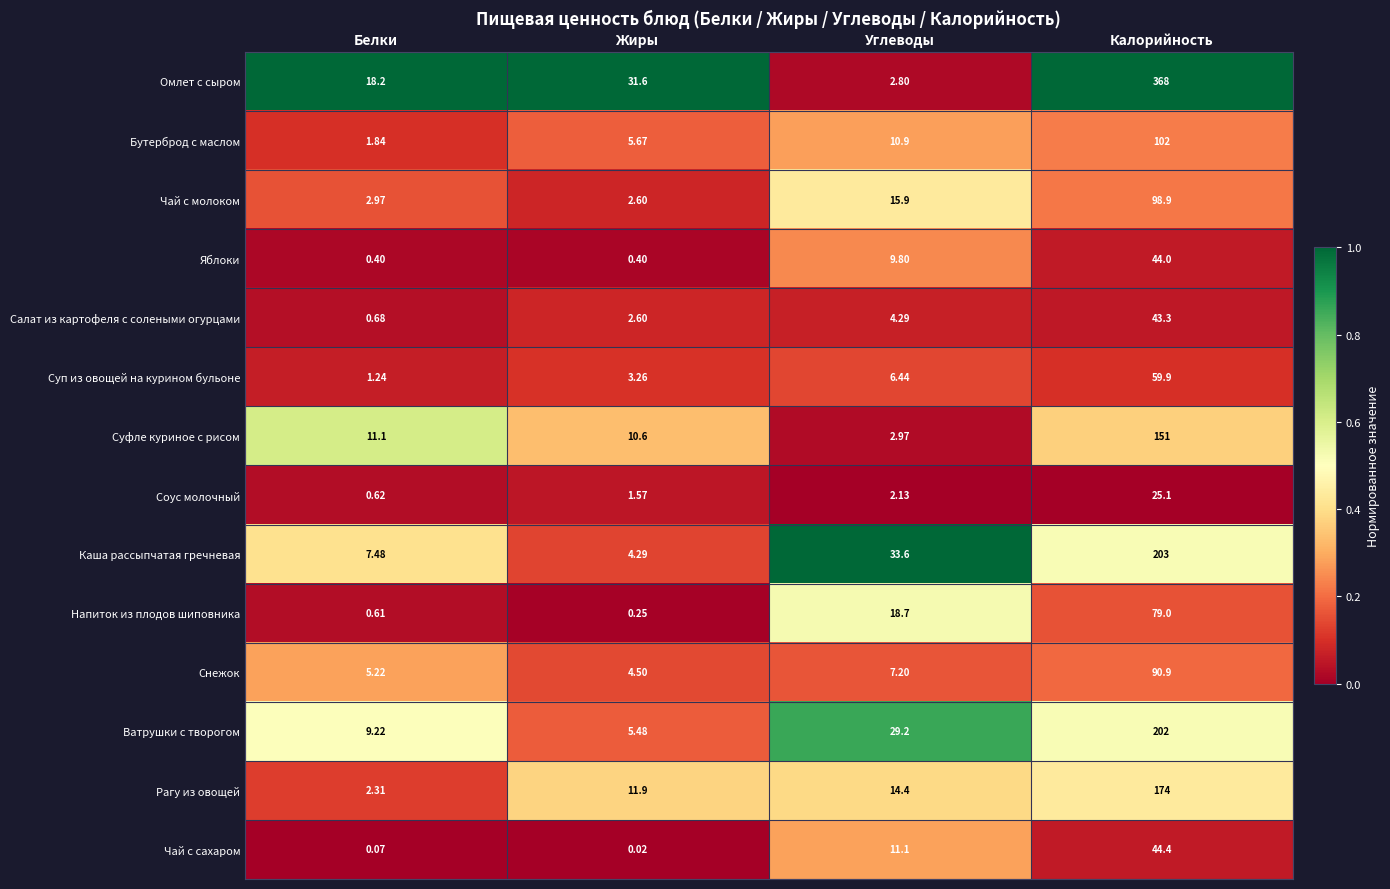

At which category is the sum across all series the highest?

Калорийность